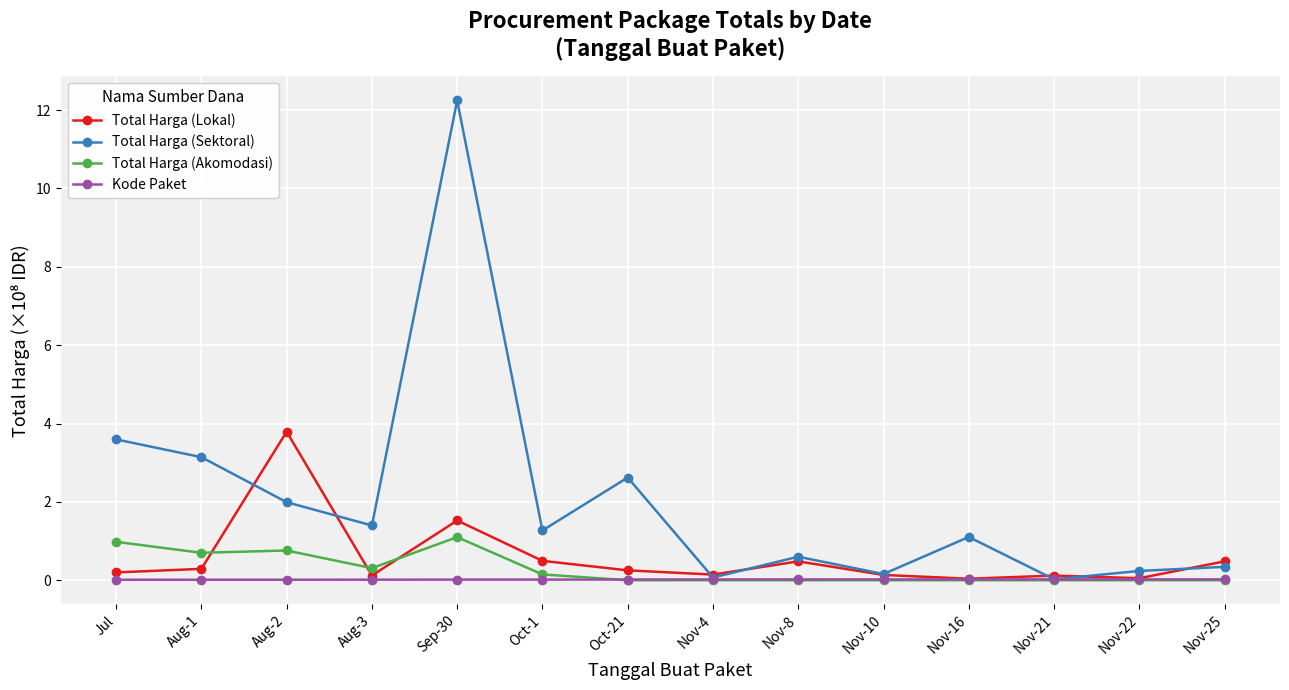

What is the greatest value displayed?

12.2